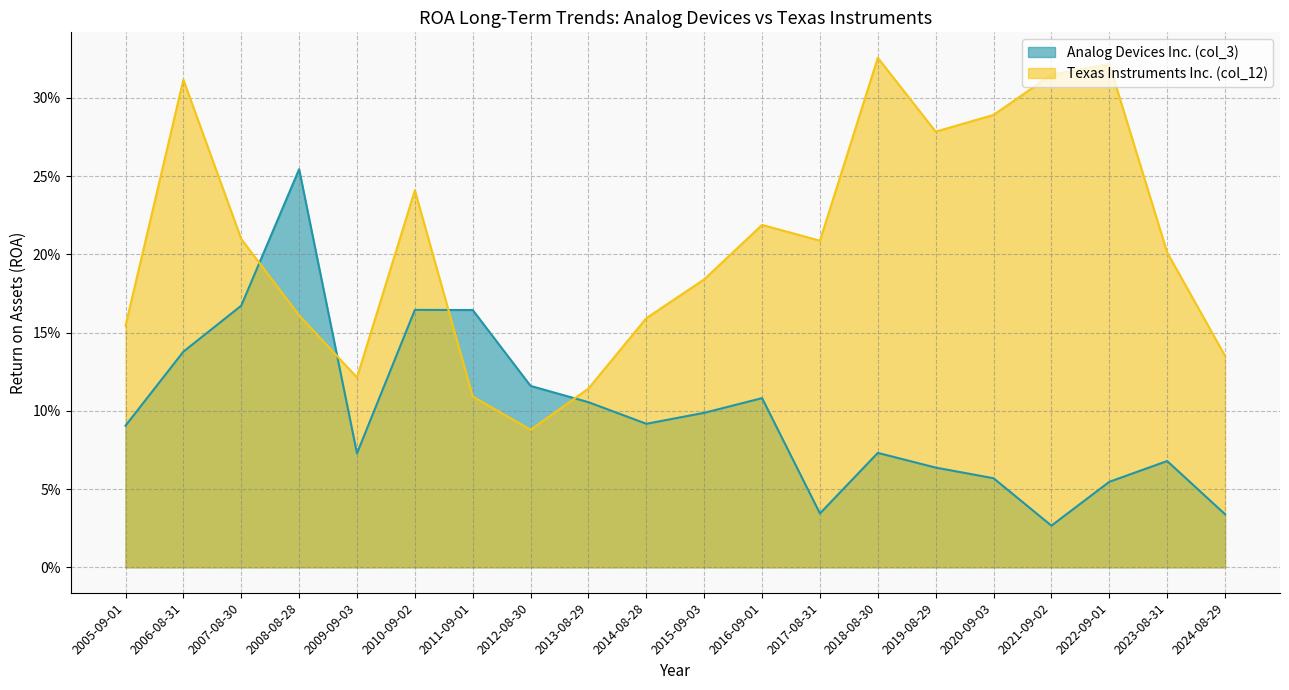

What is the average value of the Texas Instruments Inc. (col_12) series?

0.2